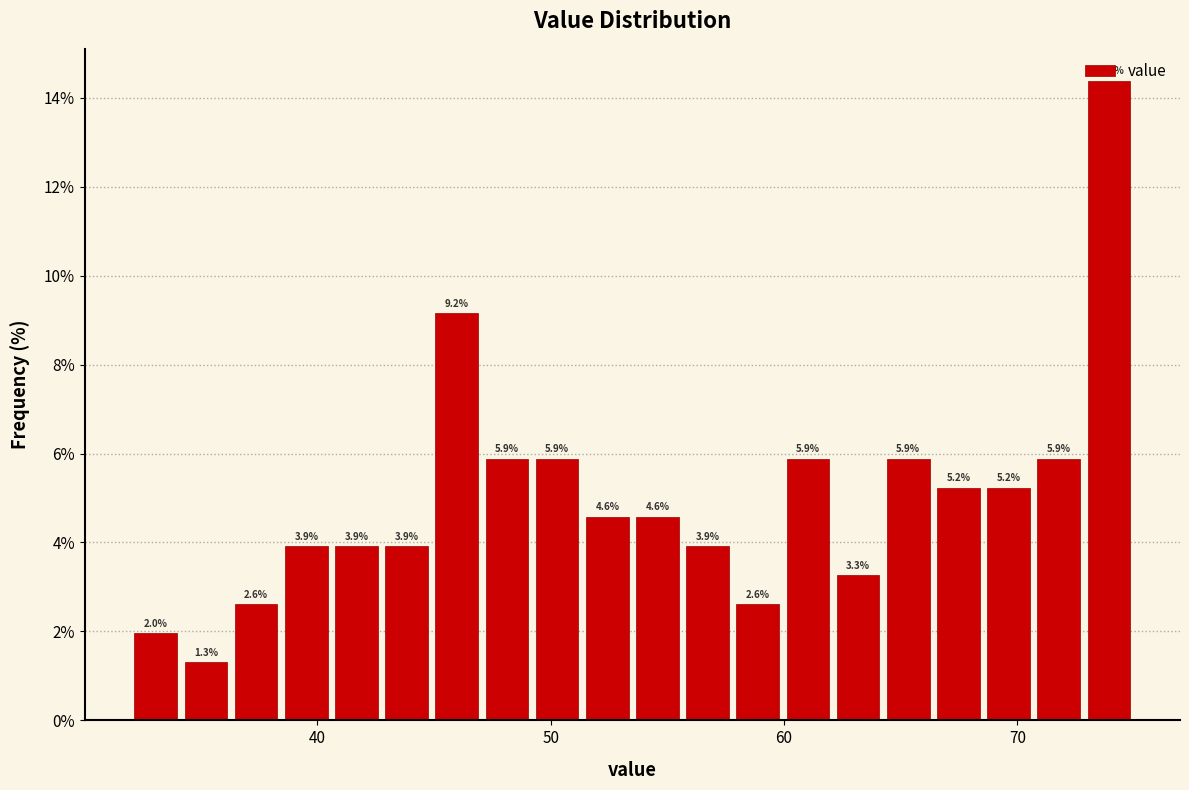

Read against the x-axis, roughly where is the centre of the tallest bar?

74